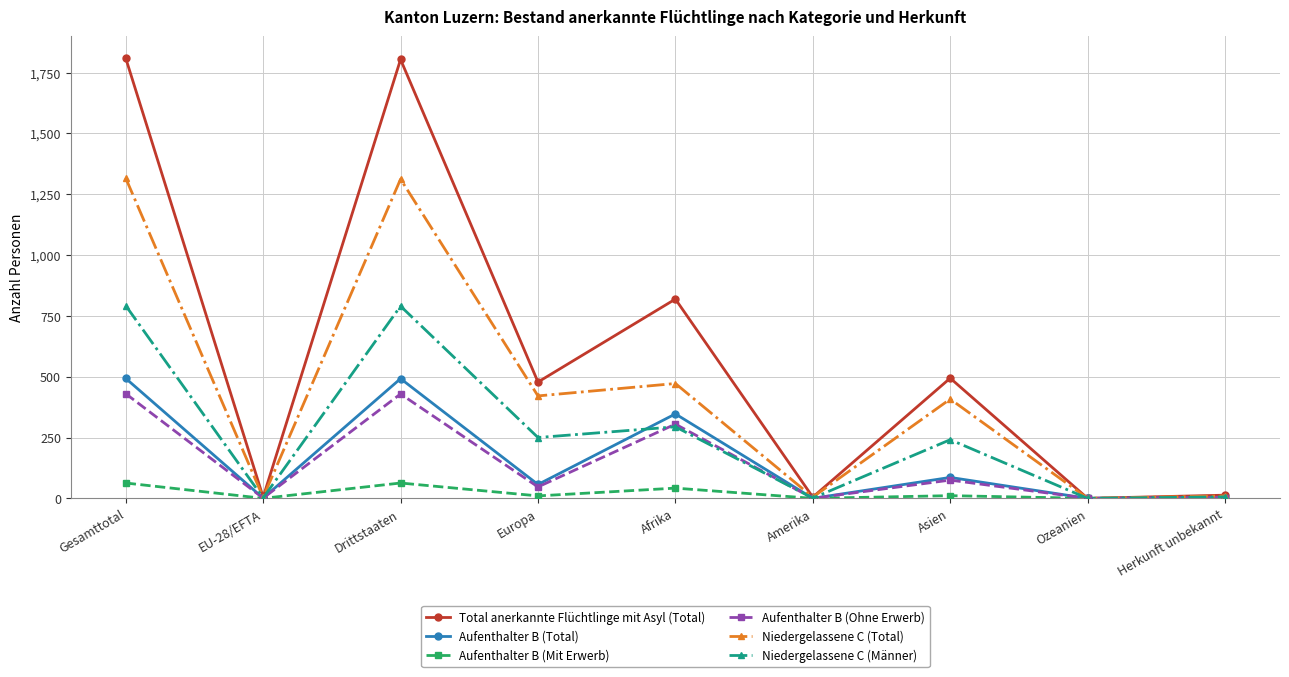

What is the difference between the maximum and second lowest values in the Total anerkannte Flüchtlinge mit Asyl (Total) series?

1804